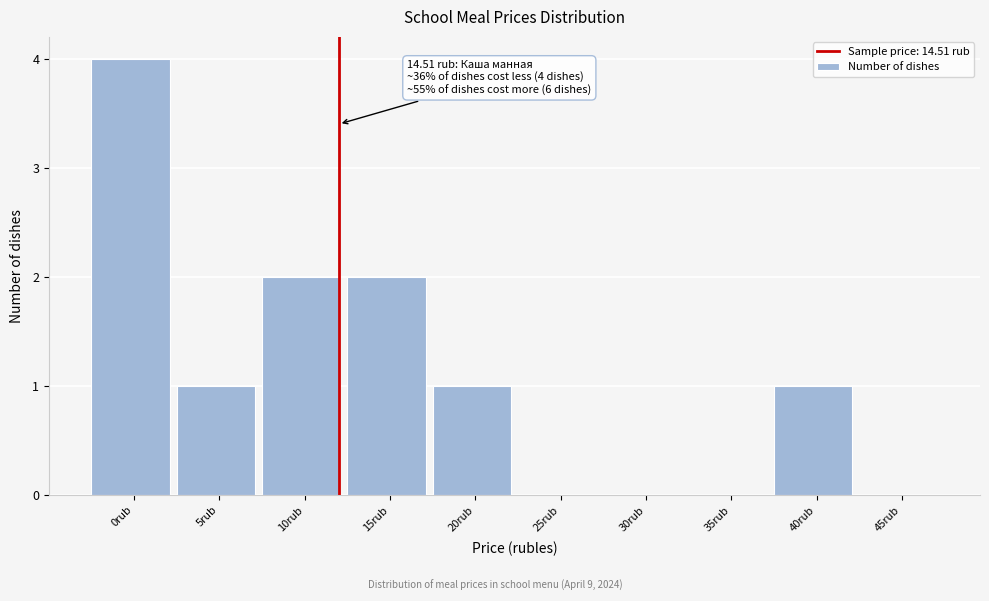

Reading left to right, transcribe all the data shown in this chart.

0rub=4	5rub=1	10rub=2	15rub=2	20rub=1	25rub=0	30rub=0	35rub=0	40rub=1	45rub=0